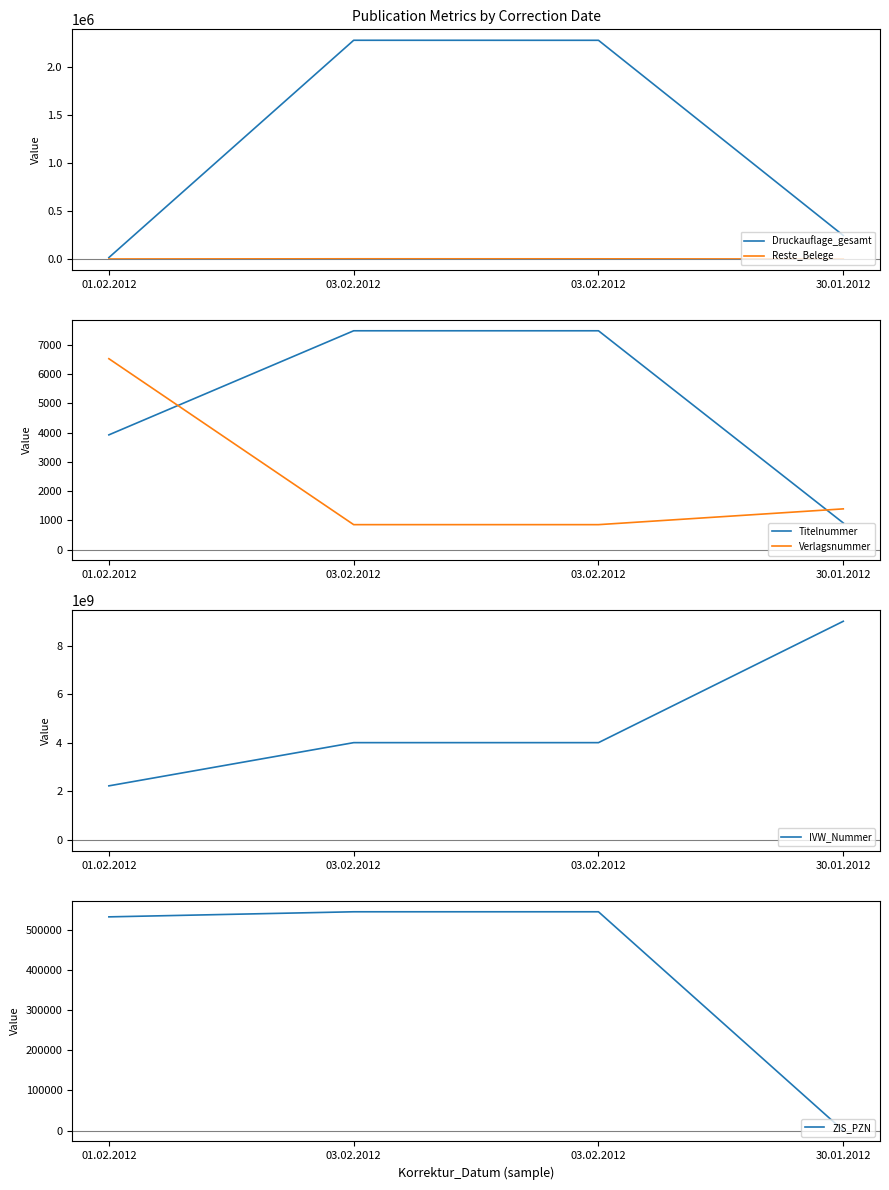

Reading left to right, what are all the values shown in this chart?

Druckauflage_gesamt: 01.02.2012=15000	03.02.2012=2277240	03.02.2012=2276940	30.01.2012=245000
Reste_Belege: 01.02.2012=530	03.02.2012=2240	03.02.2012=1940	30.01.2012=0
Titelnummer: 01.02.2012=3924	03.02.2012=7487	03.02.2012=7487	30.01.2012=909
Verlagsnummer: 01.02.2012=6531	03.02.2012=851	03.02.2012=851	30.01.2012=1391
IVW_Nummer: 01.02.2012=2230912742	03.02.2012=4010751162	03.02.2012=4010751162	30.01.2012=9010101049
ZIS_PZN: 01.02.2012=532410	03.02.2012=545074	03.02.2012=545074	30.01.2012=0